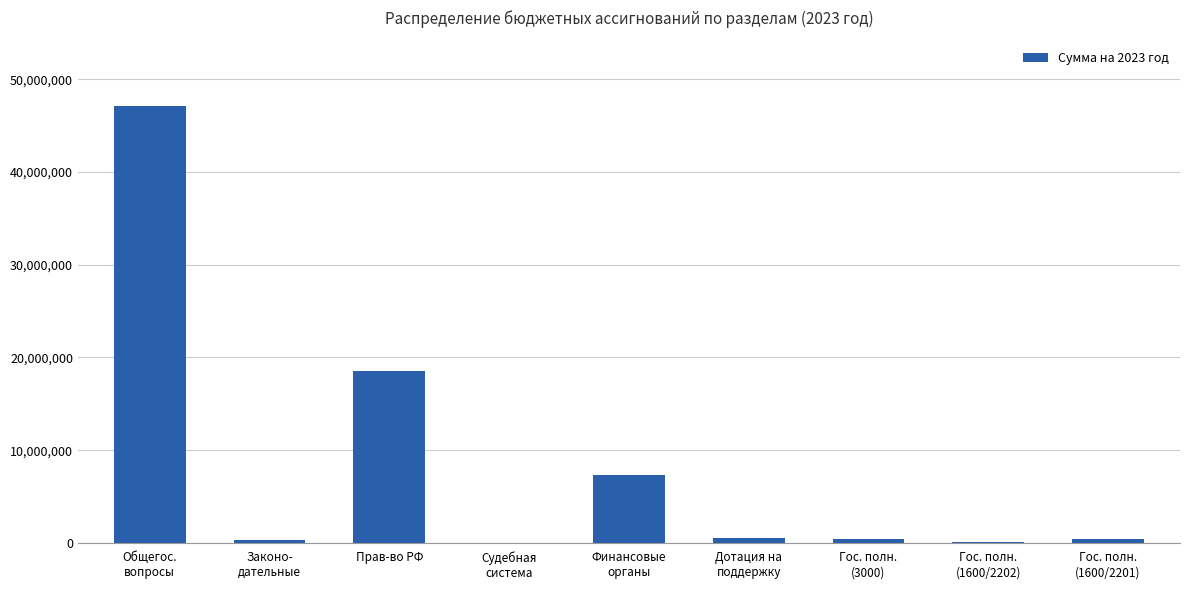

What is the greatest value displayed?

47122390.1